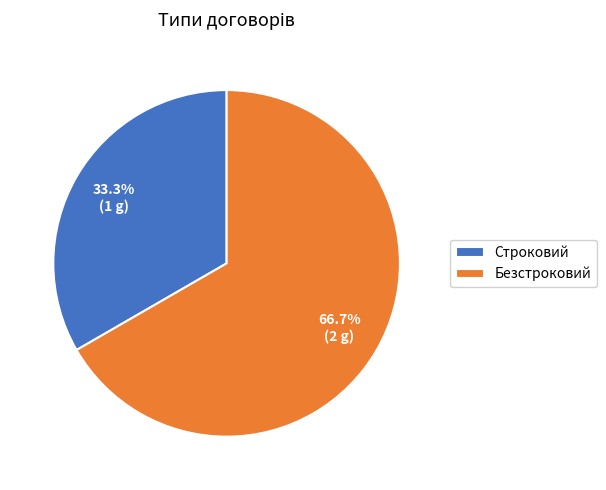

Rank the categories by value from highest to lowest.

Безстроковий, Строковий